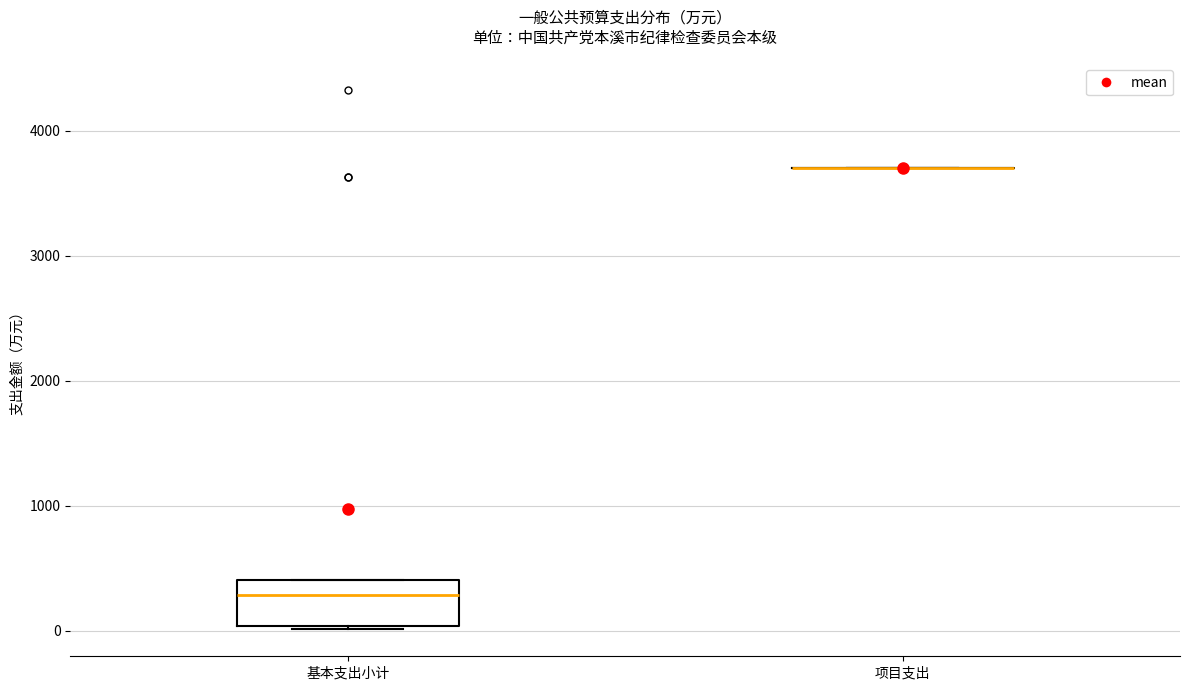

Comparing the boxes themselves (not the whiskers), which one is the tallest?

基本支出小计